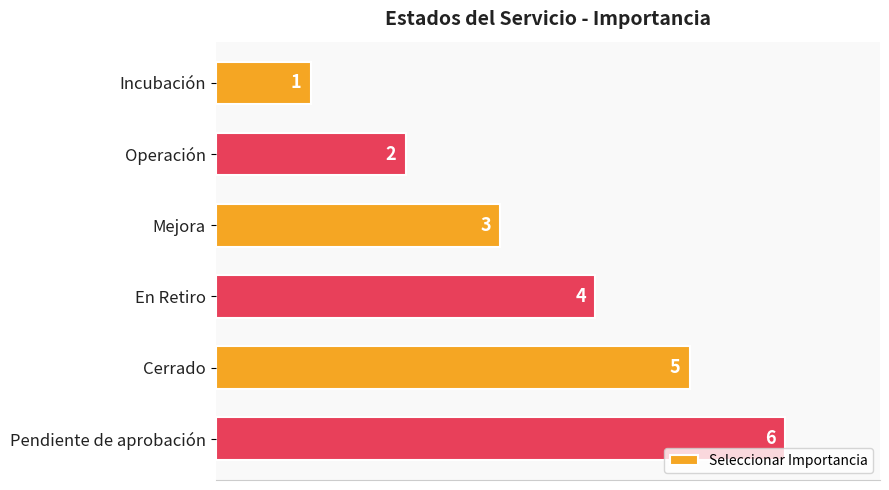

Between En Retiro and Incubación, which is larger?

En Retiro